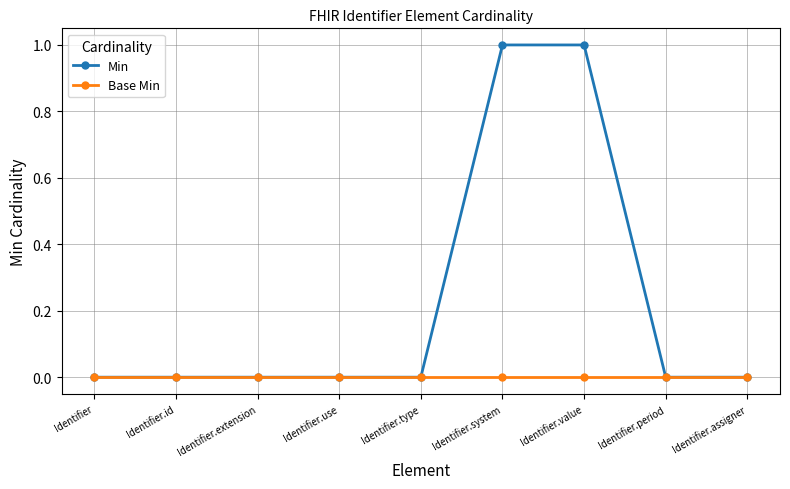

List the series in order of their peak value, highest first.

Min, Base Min